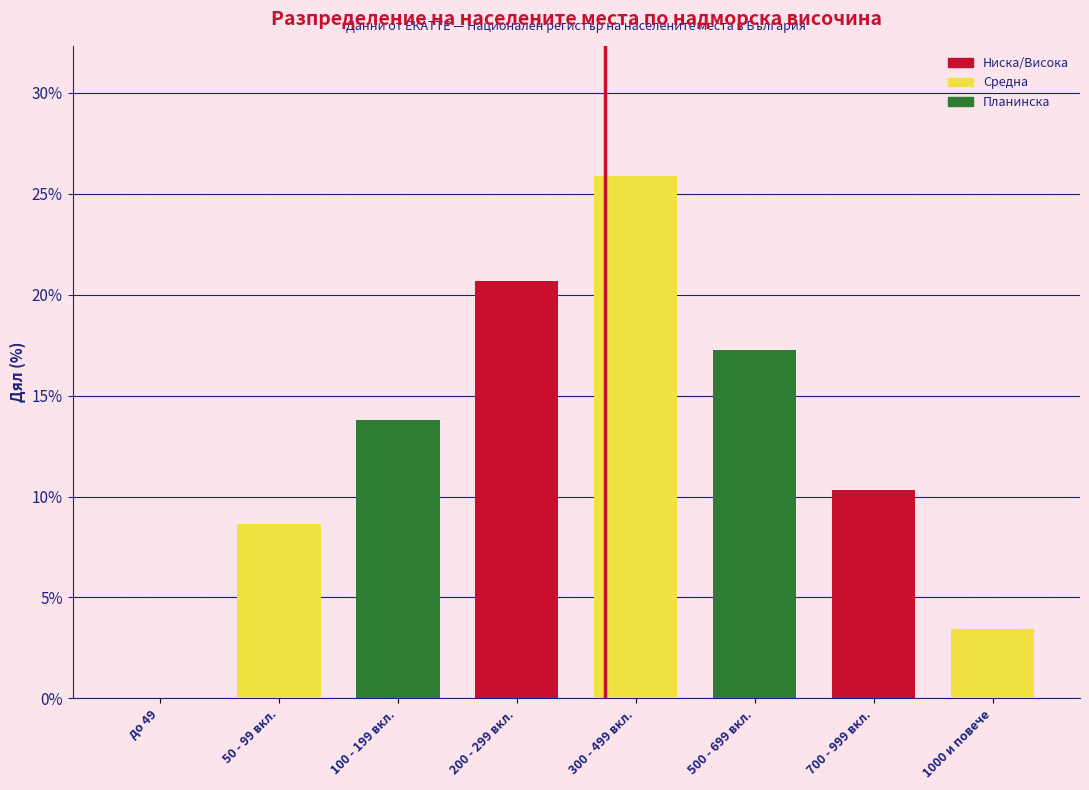

Reading left to right, transcribe all the data shown in this chart.

до 49=0.0	50 - 99 вкл.=8.6	100 - 199 вкл.=13.8	200 - 299 вкл.=20.7	300 - 499 вкл.=25.9	500 - 699 вкл.=17.2	700 - 999 вкл.=10.3	1000 и повече=3.4